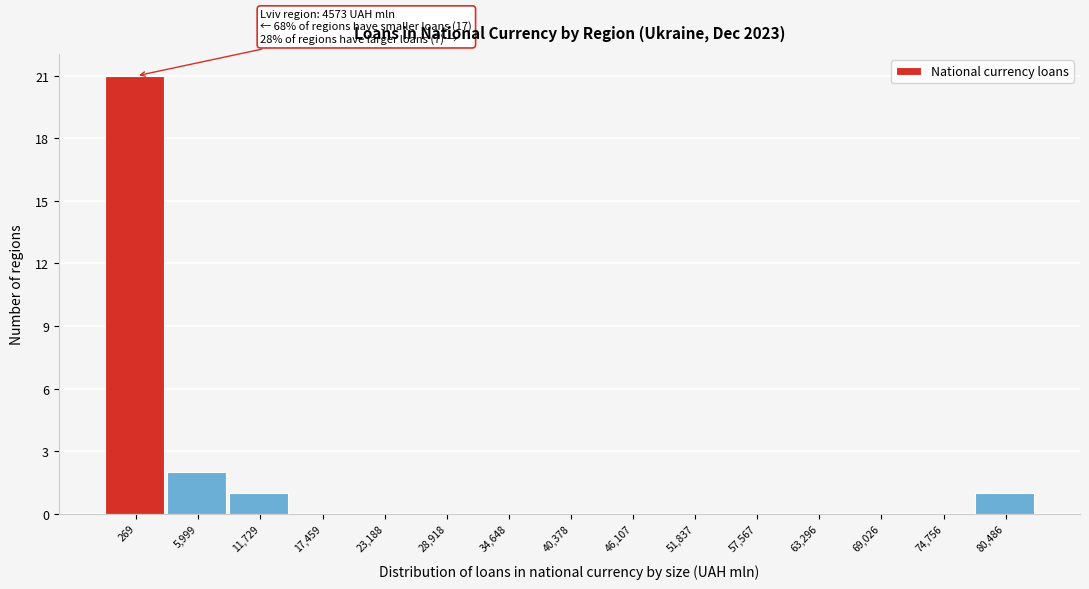

Reading left to right, transcribe all the data shown in this chart.

269=21	5,999=2	11,729=1	17,459=0	23,188=0	28,918=0	34,648=0	40,378=0	46,107=0	51,837=0	57,567=0	63,296=0	69,026=0	74,756=0	80,486=1